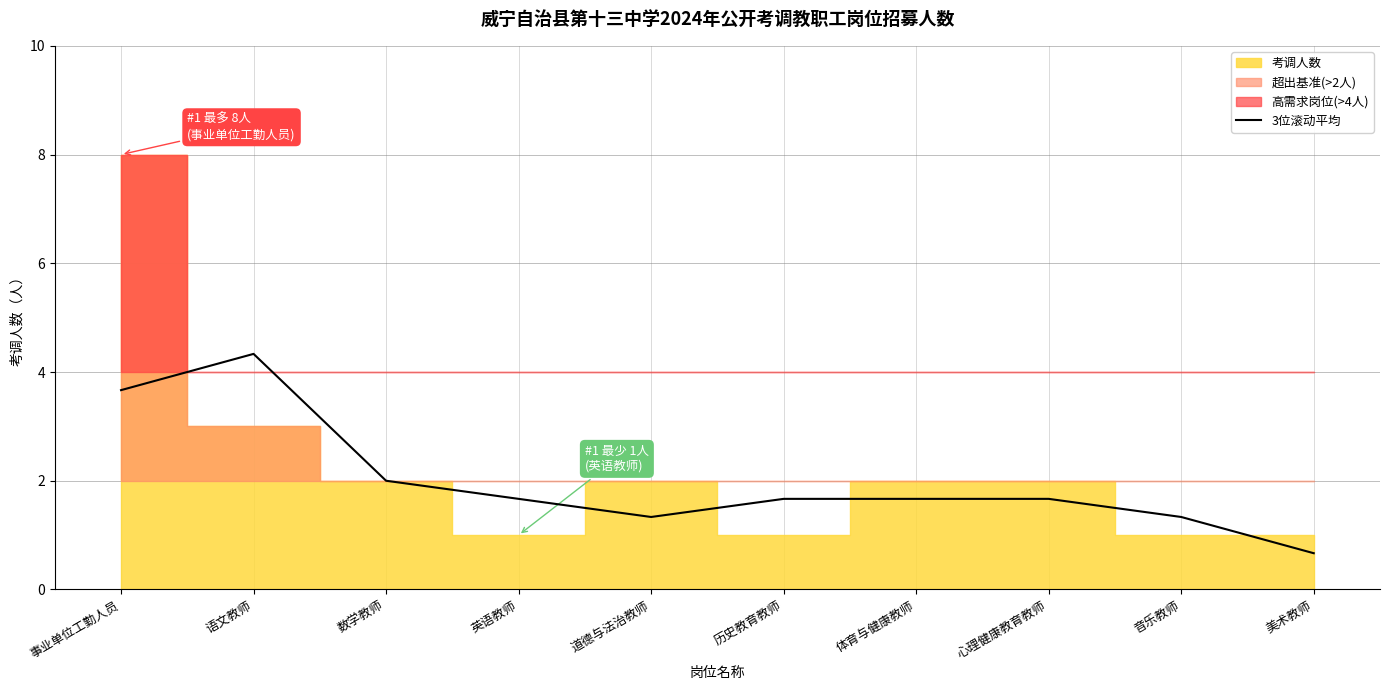

What is the average value?

2.0